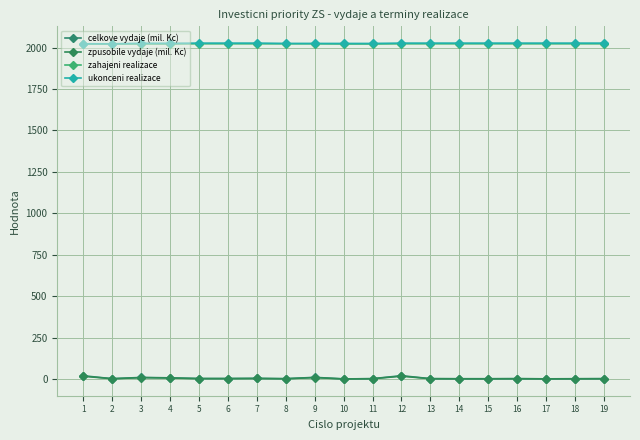

Which category has the lowest value across all series?

10